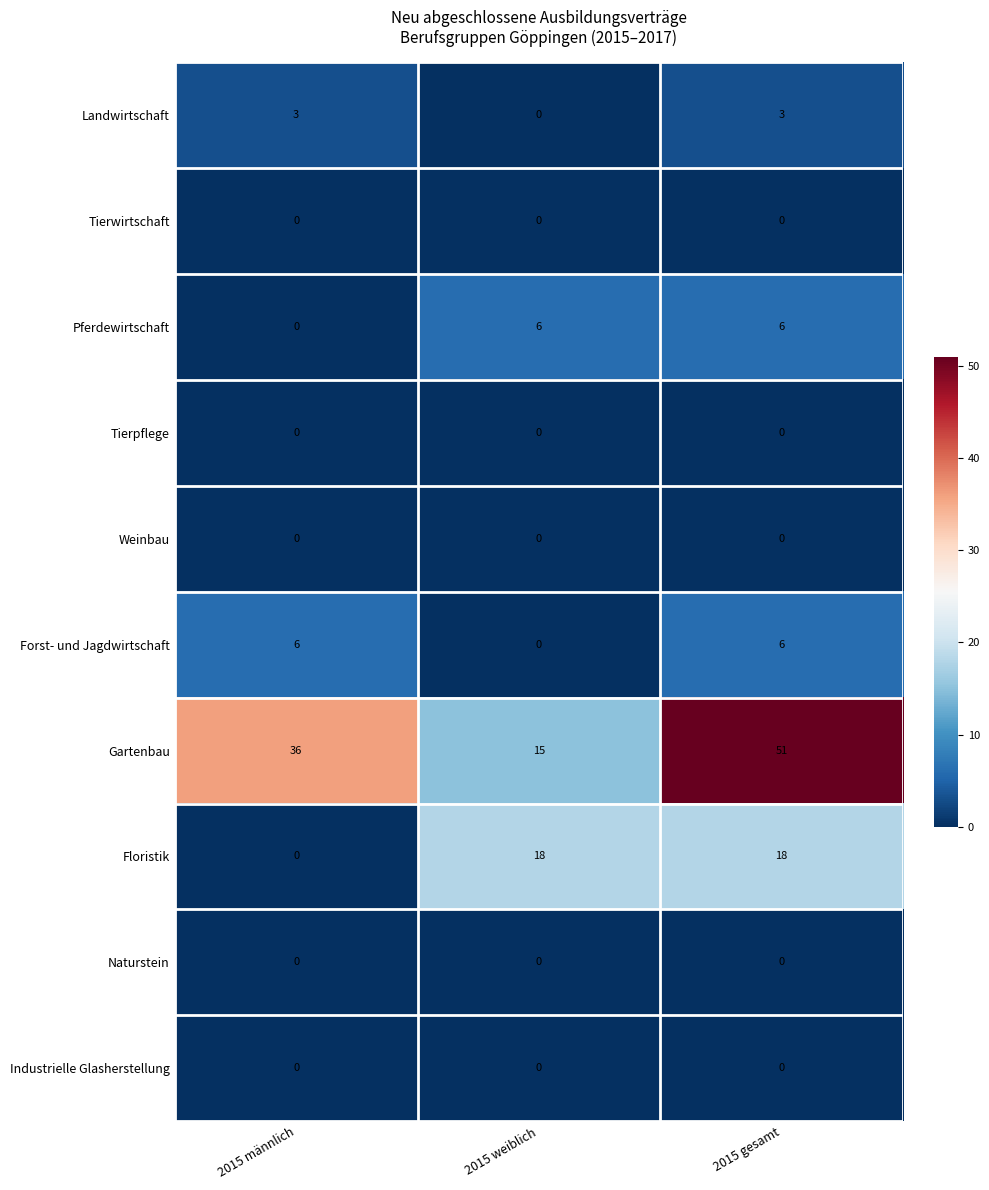

What is the total value across all series at 2015 männlich?

45